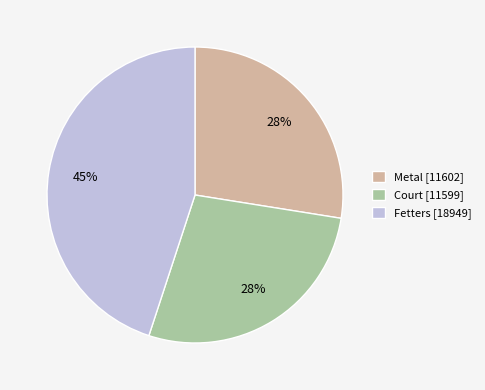

Combined, do Fetters [18949] and Court [11599] account for over 50%?

Yes